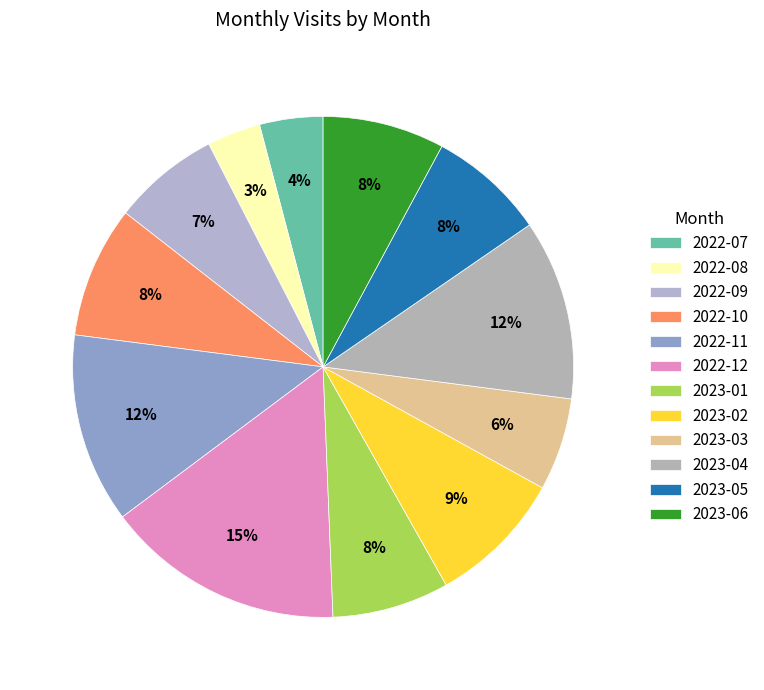

To the nearest percent, what is the combined percentage of 2022-10 and 2023-06?

16%